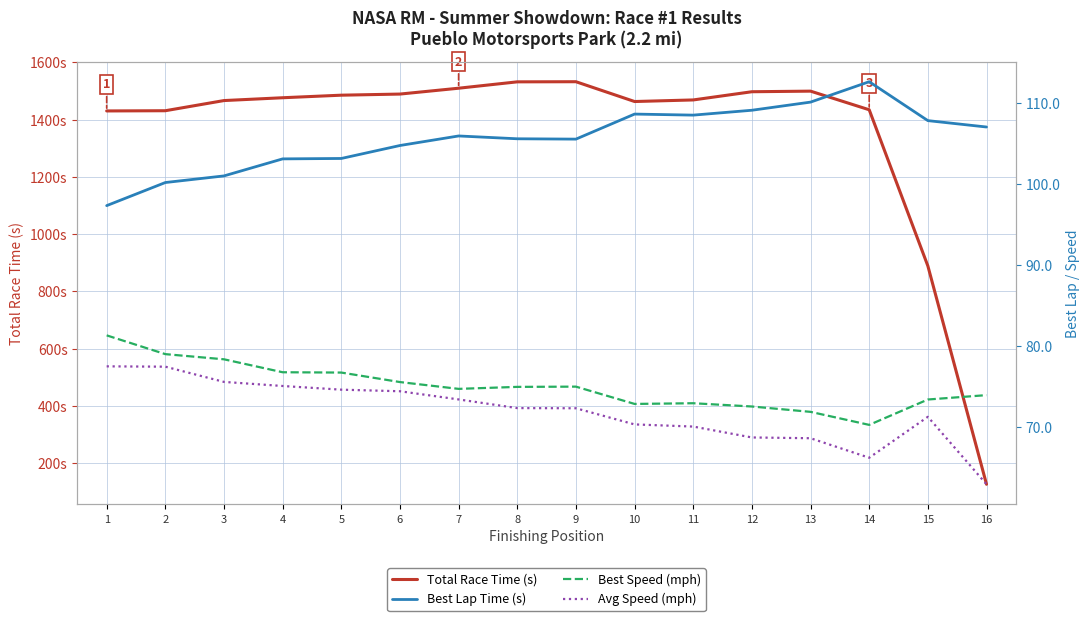

What is the minimum value for Best Lap Time (s)?

97.3